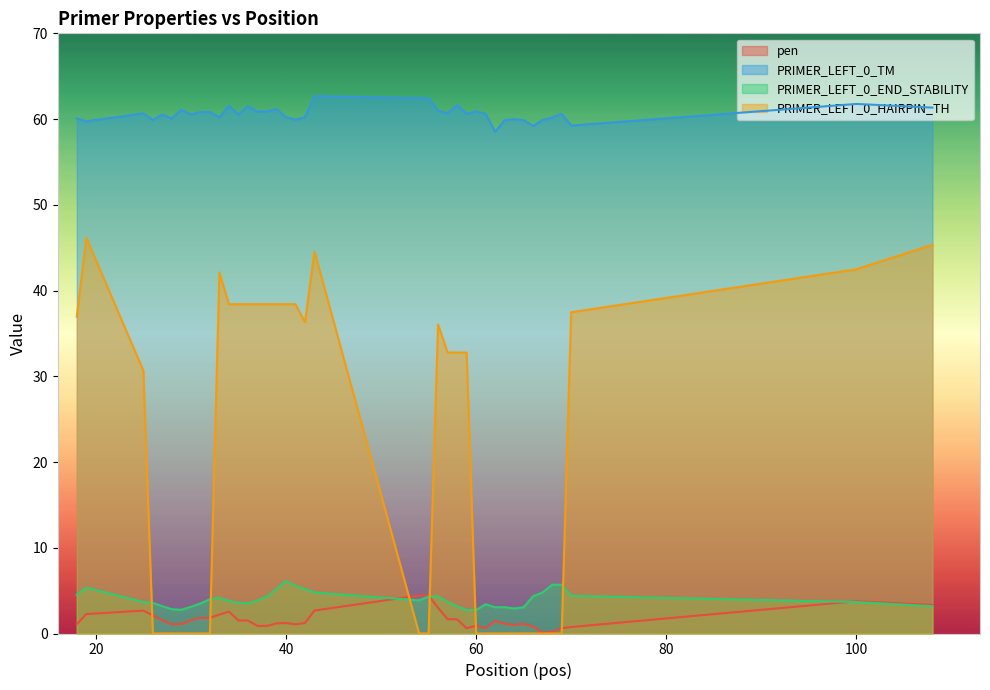

How many interior local peaks does the pen series have?

8